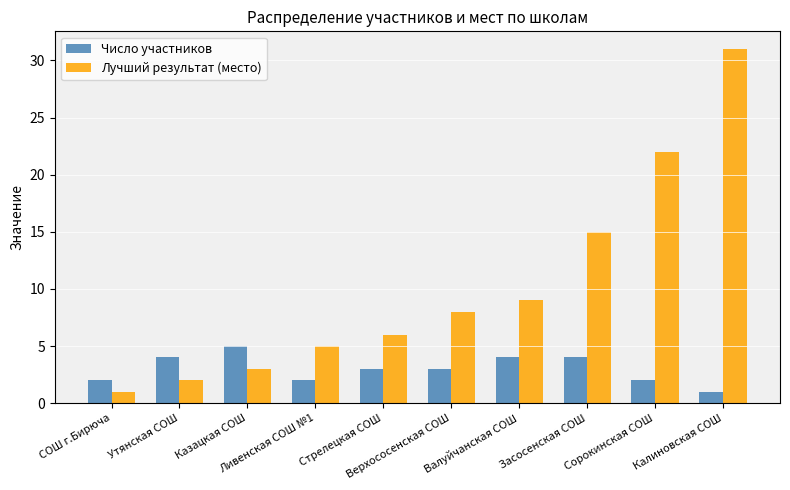

Does the chart contain any negative values?

No